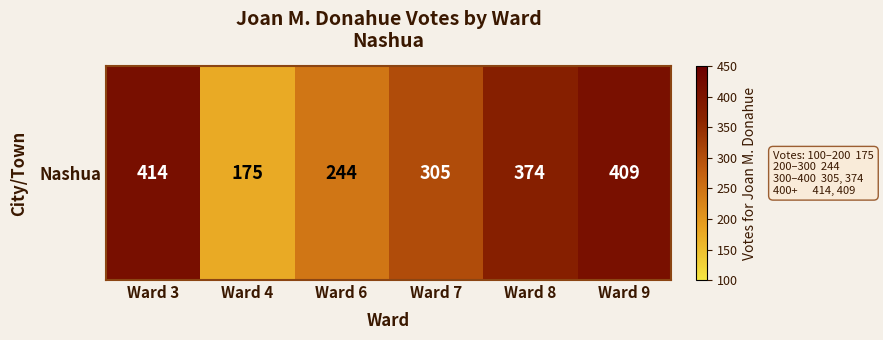

What is the minimum value shown in the chart?

175